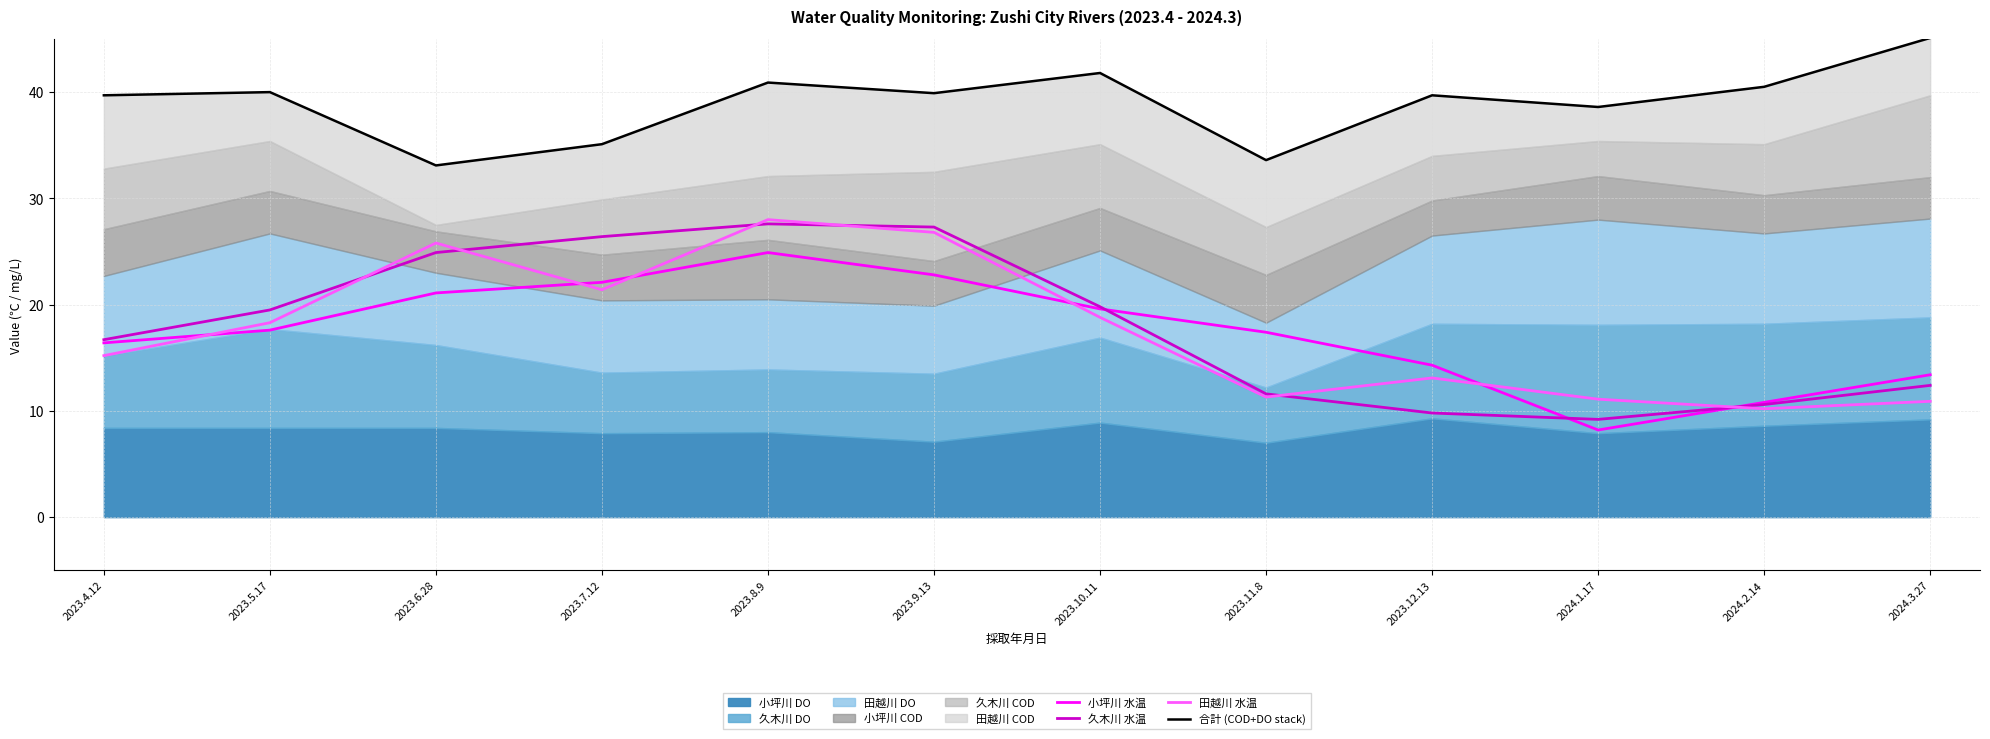

Reading left to right, extract all data points from this chart.

小坪川 水温: 16.4	17.6	21.1	22.1	24.9	22.8	19.6	17.4	14.3	8.2	10.8	13.4
久木川 水温: 16.7	19.5	24.9	26.4	27.6	27.3	19.8	11.6	9.8	9.2	10.6	12.4
田越川 水温: 15.2	18.3	25.8	21.4	28.0	26.8	18.8	11.3	13.1	11.1	10.2	10.9
合計 (COD+DO stack): 39.7	40.0	33.1	35.1	40.9	39.9	41.8	33.6	39.7	38.6	40.5	45.1